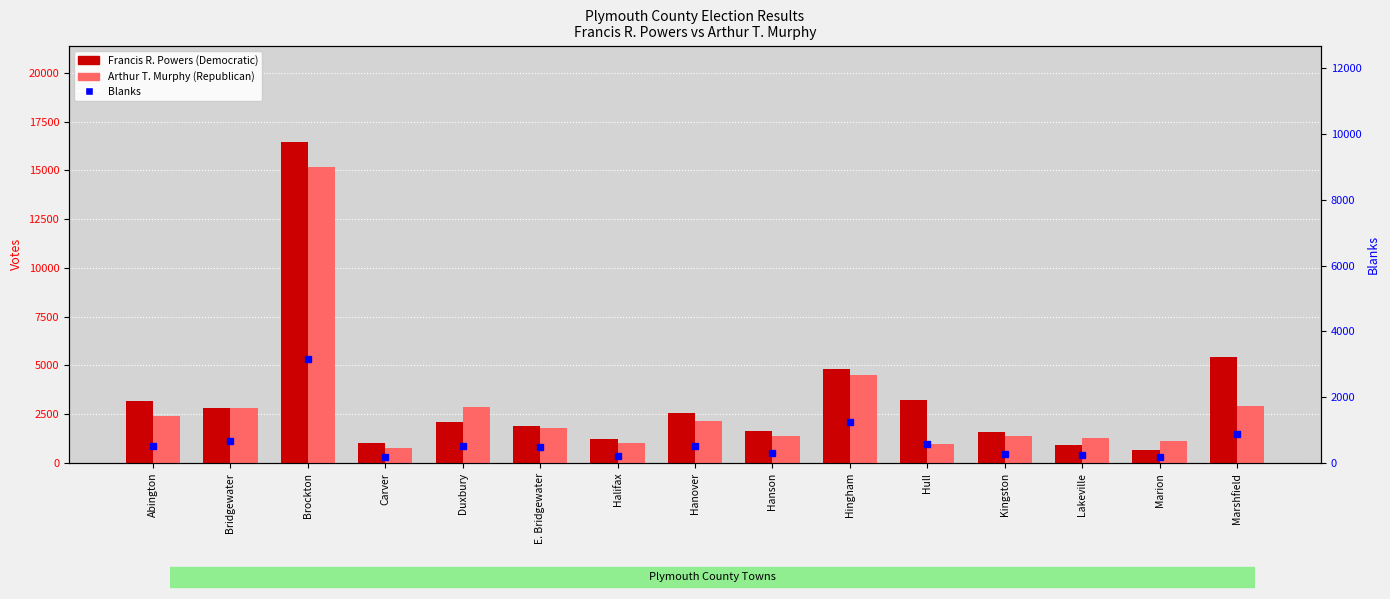

What is the smallest value displayed?

171